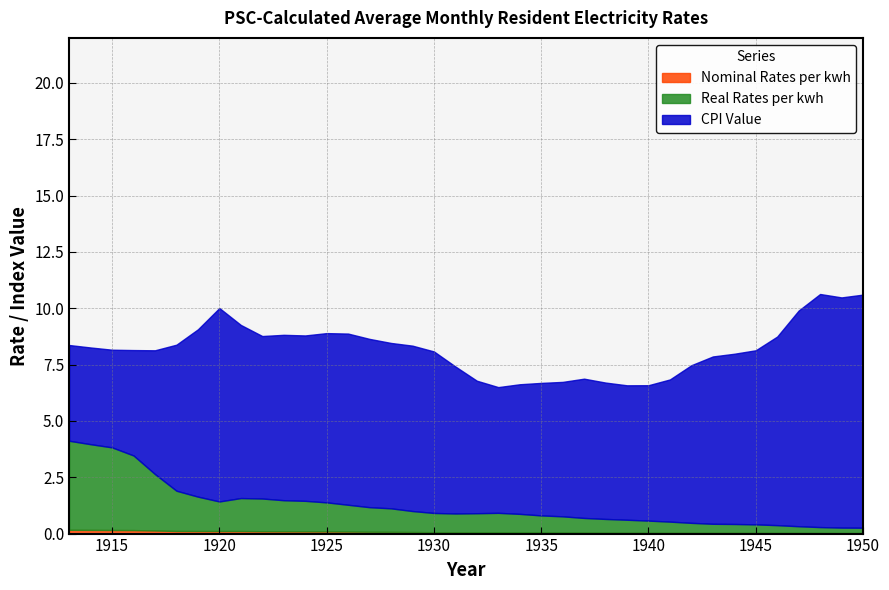

Where is the first local minimum for CPI Value?

1922